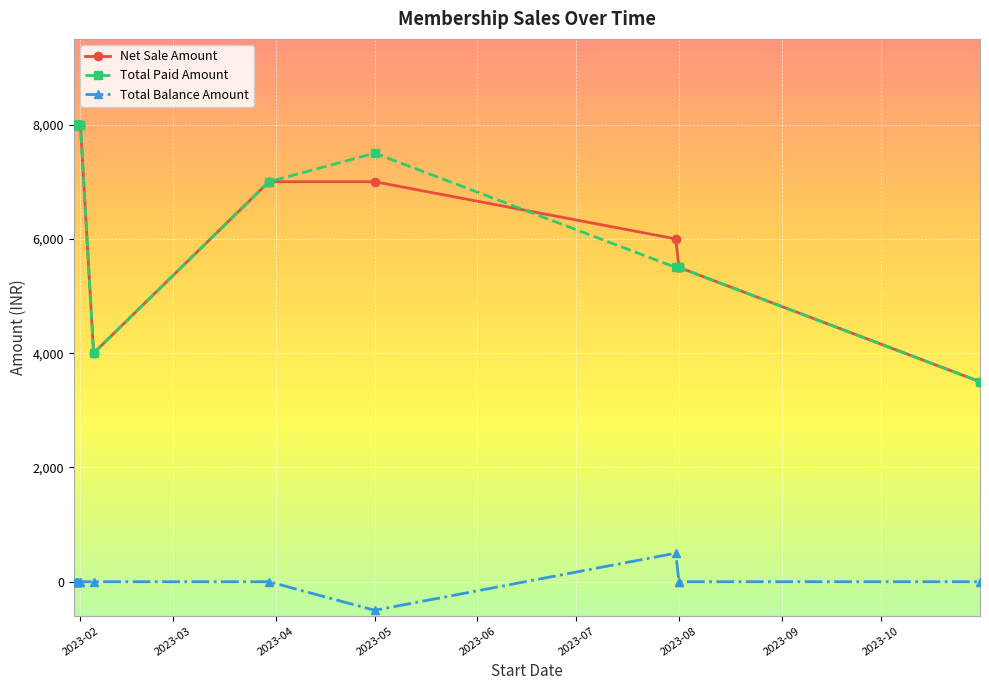

In Total Balance Amount, how many points are higher than both neighbors (excluding endpoints)?

1